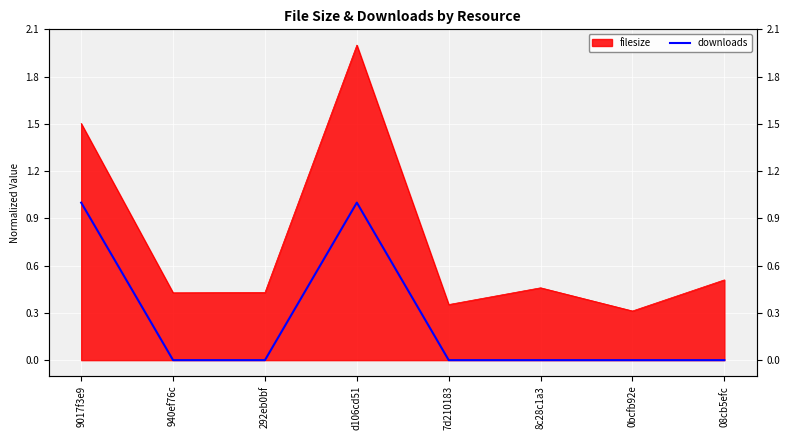

True or false: the data shows 0 at 08cb5efc.

True